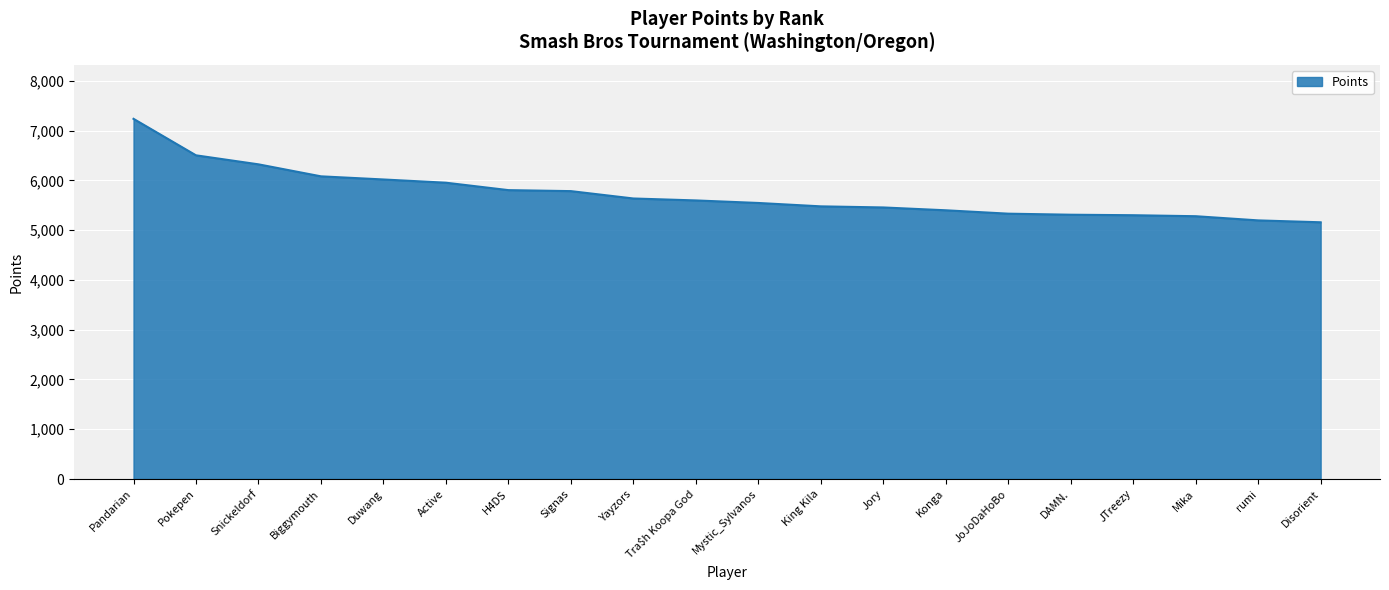

Which label corresponds to the largest value in the chart?

Pandarian